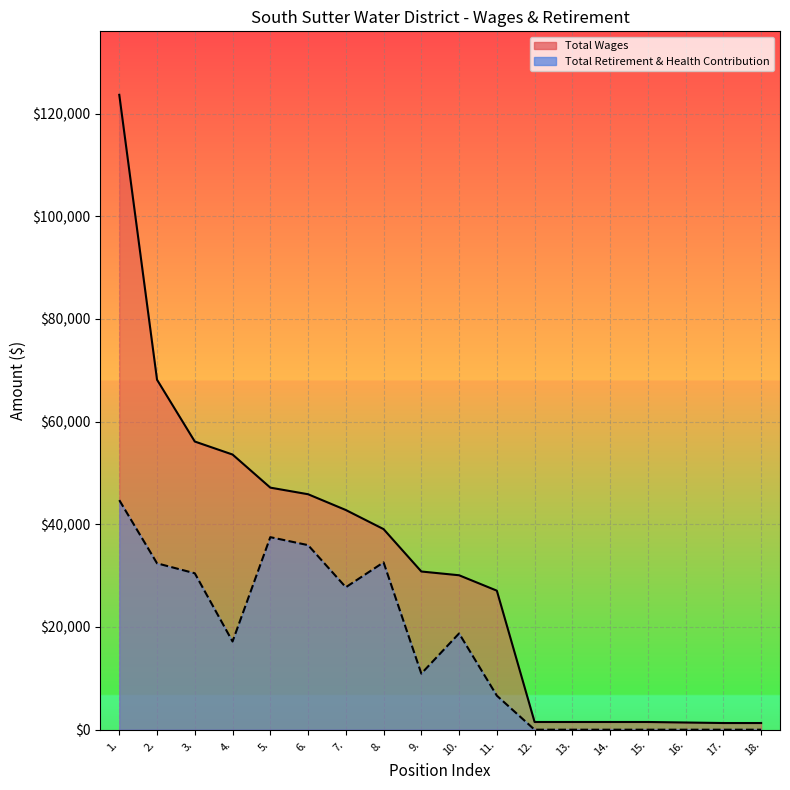

Does the chart display data point markers on the line(s)?

No